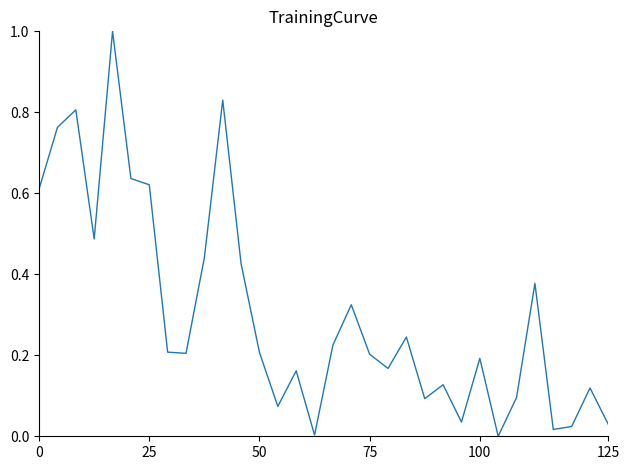

What is the difference between the maximum and minimum values?

1.0